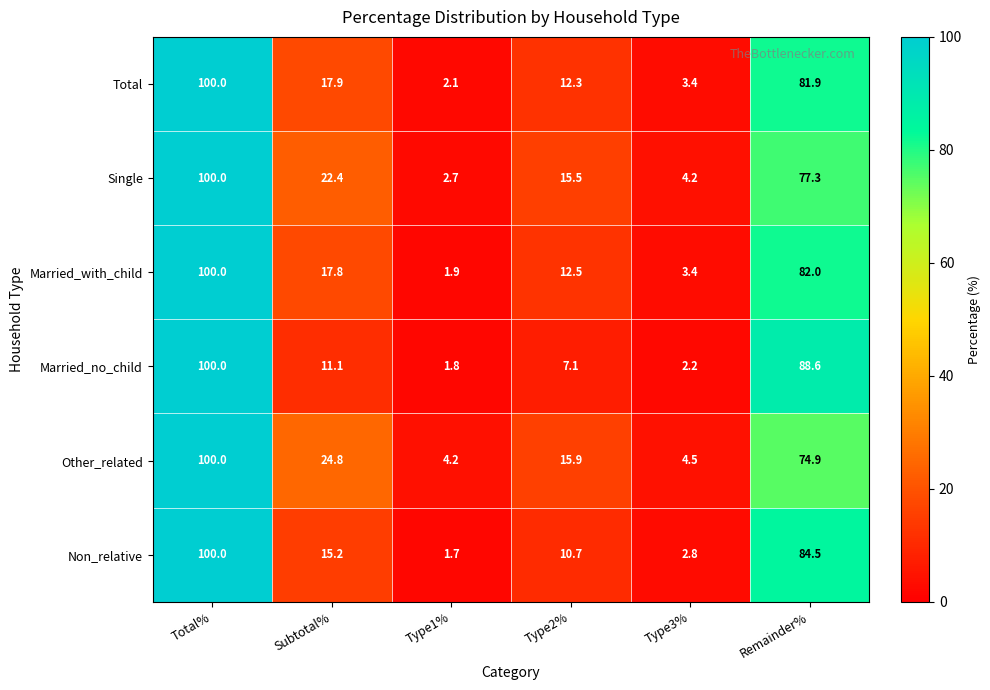

What is the sum of the Other_related values at Type1% and Total%?

104.2